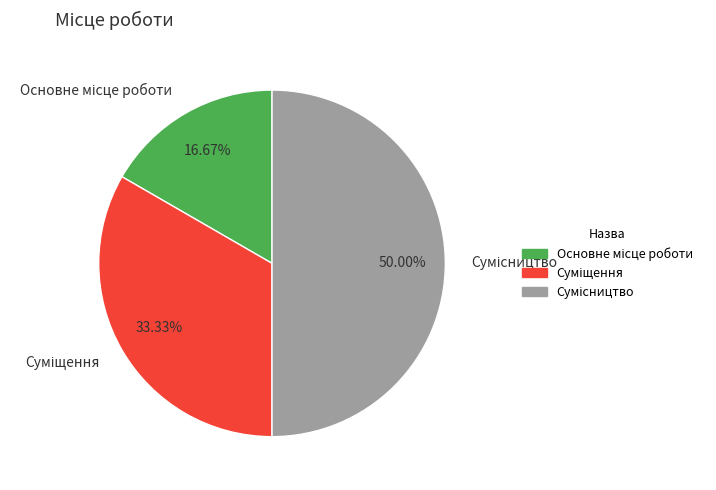

How many segments does this pie chart have?

3